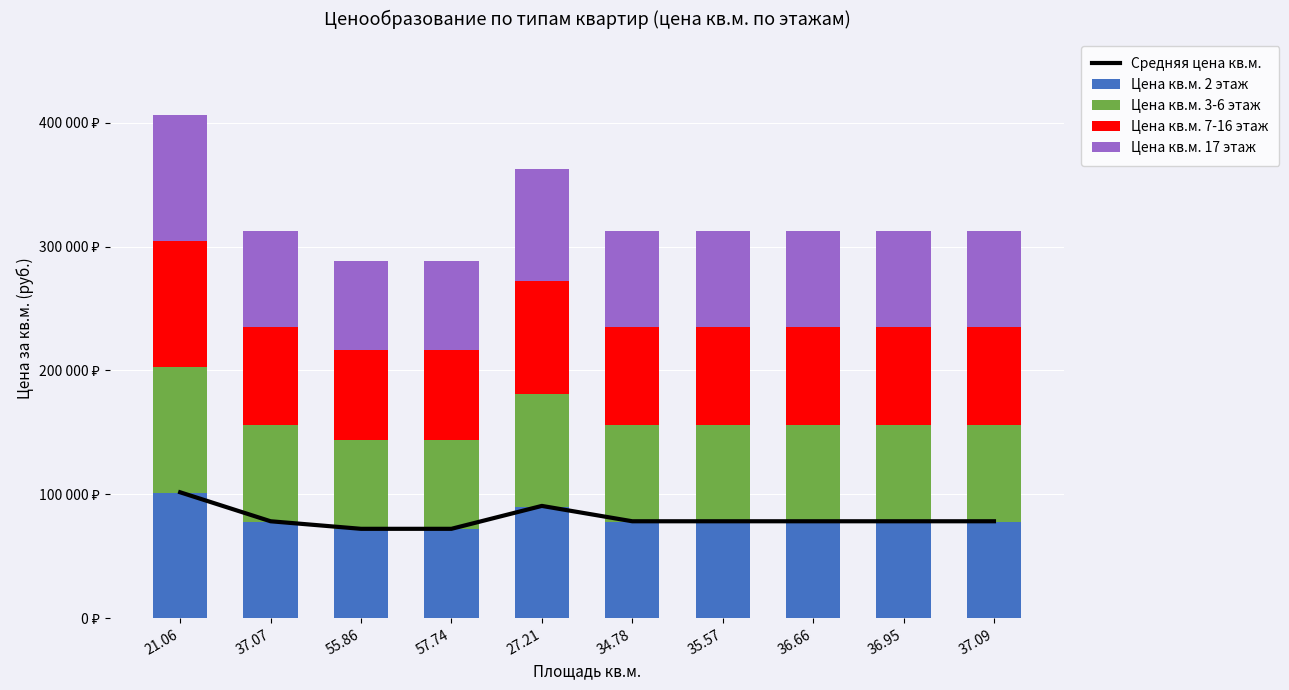

Between 36.66 and 55.86, which is larger?

36.66